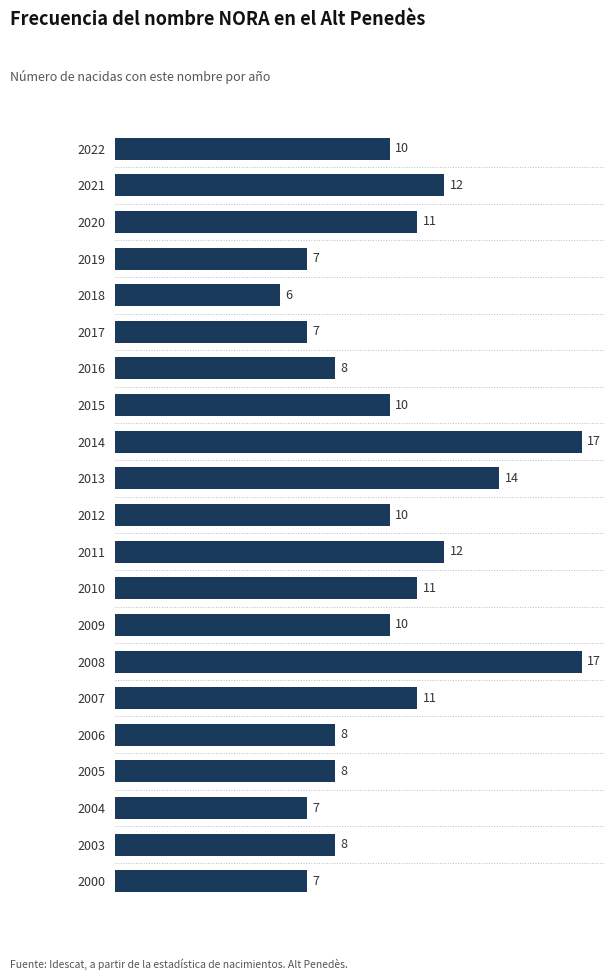

Read the value at 2012.

10